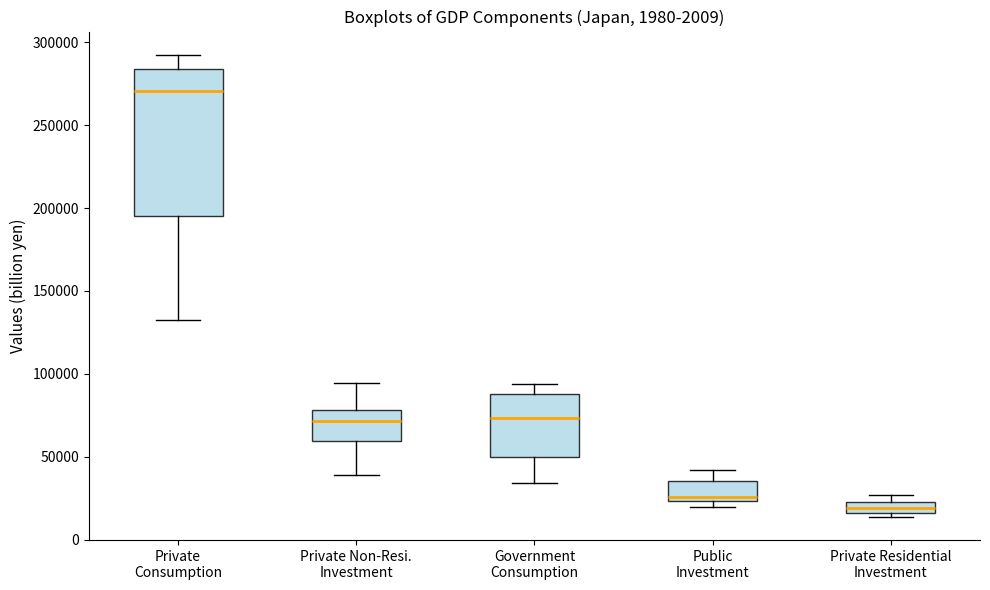

Which box's median line is the lowest?

Private Residential Investment